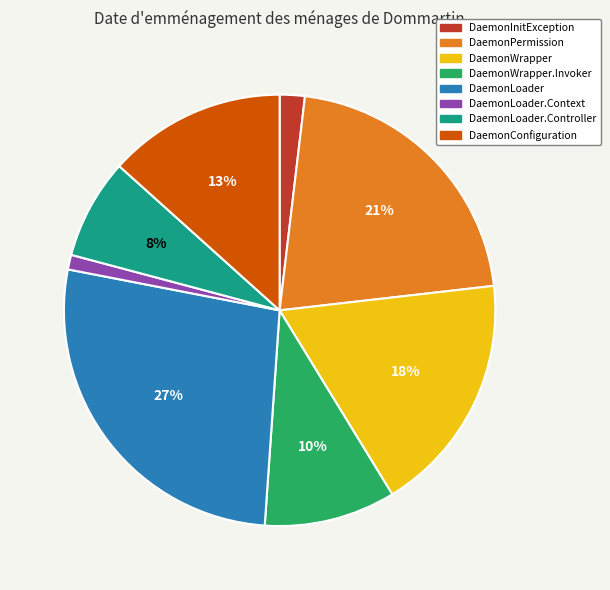

Is DaemonConfiguration the majority of the pie?

No